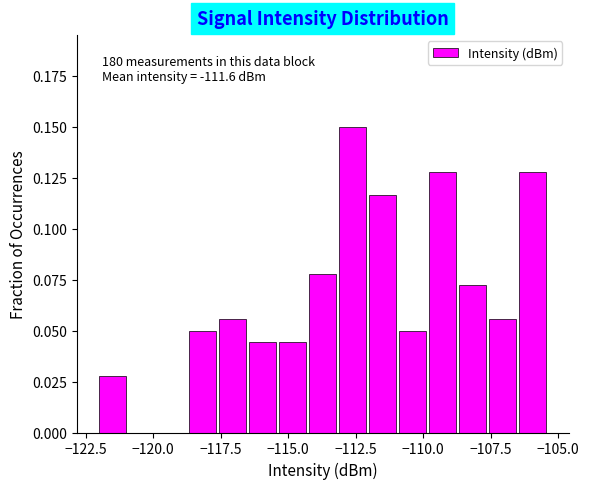

Read against the x-axis, roughly where is the centre of the tallest bar?

-112.5